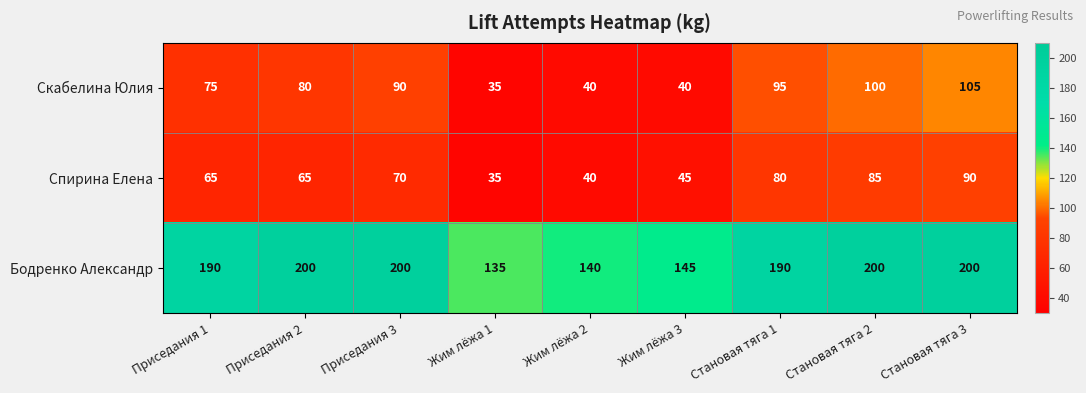

How many data points does each series have?

9